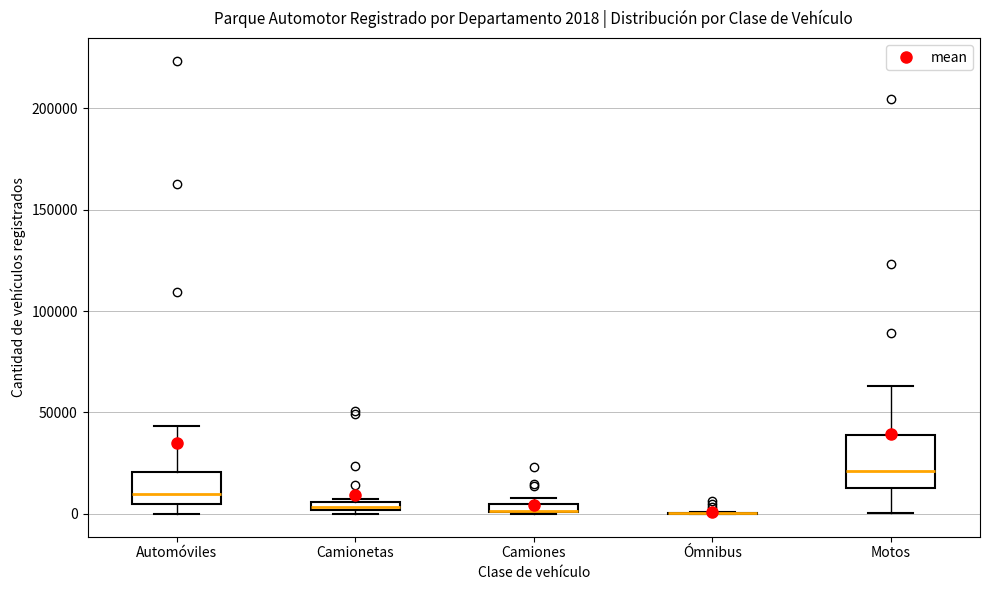

Comparing the boxes themselves (not the whiskers), which one is the tallest?

Motos